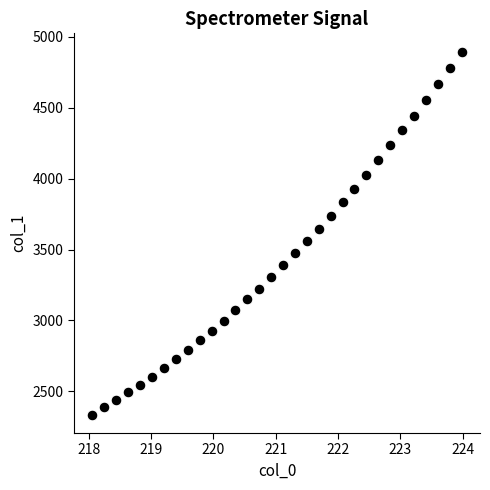

What is the range of Y values (max minus min)?

2561.9